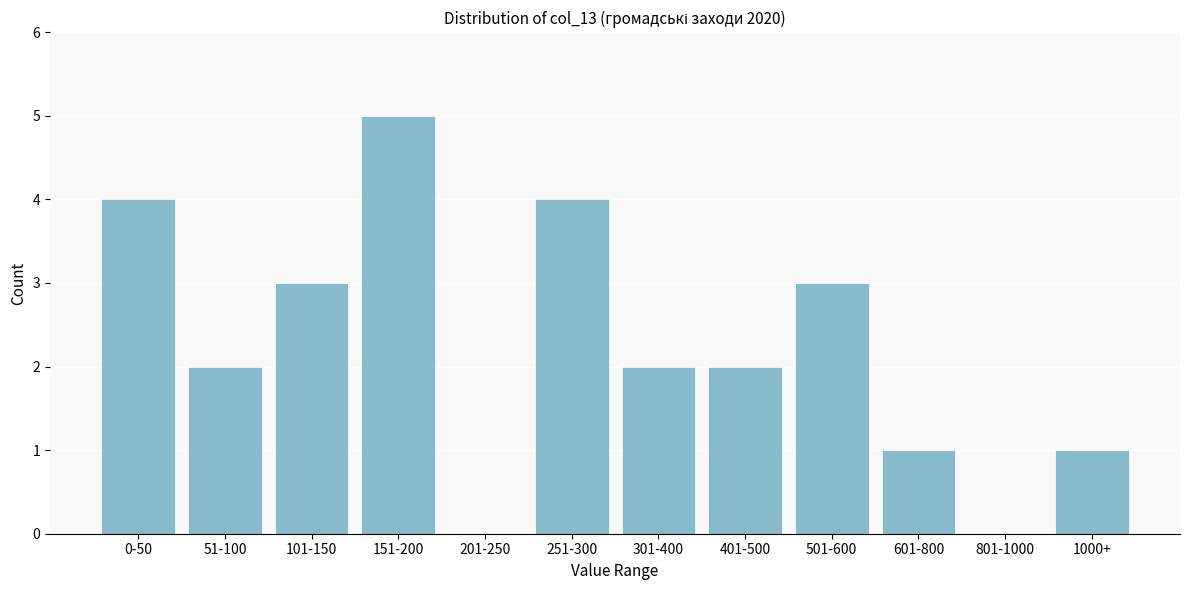

Reading left to right, transcribe all the data shown in this chart.

0-50=4	51-100=2	101-150=3	151-200=5	201-250=0	251-300=4	301-400=2	401-500=2	501-600=3	601-800=1	801-1000=0	1000+=1